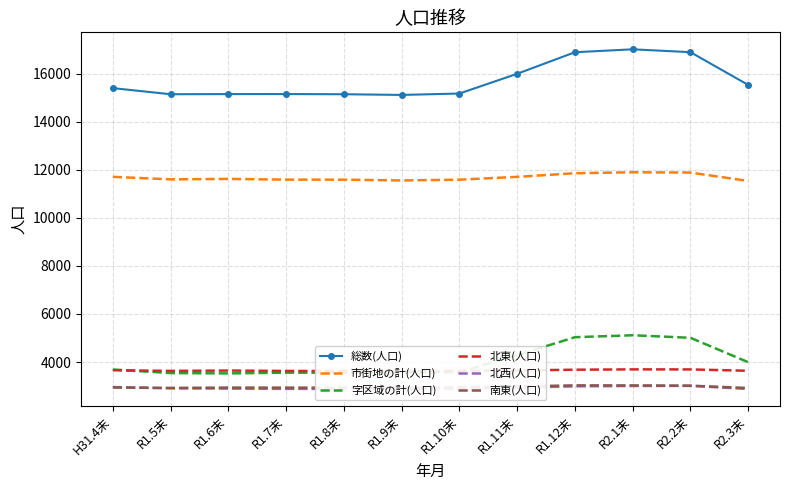

Reading left to right, extract all data points from this chart.

総数(人口): H31.4末=15393	R1.5末=15139	R1.6末=15145	R1.7末=15146	R1.8末=15139	R1.9末=15110	R1.10末=15168	R1.11末=15989	R1.12末=16886	R2.1末=17007	R2.2末=16888	R2.3末=15525
市街地の計(人口): H31.4末=11703	R1.5末=11598	R1.6末=11617	R1.7末=11587	R1.8末=11585	R1.9末=11553	R1.10末=11585	R1.11末=11702	R1.12末=11853	R2.1末=11893	R2.2末=11880	R2.3末=11532
字区域の計(人口): H31.4末=3690	R1.5末=3541	R1.6末=3528	R1.7末=3559	R1.8末=3554	R1.9末=3557	R1.10末=3583	R1.11末=4287	R1.12末=5033	R2.1末=5114	R2.2末=5008	R2.3末=3993
北東(人口): H31.4末=3658	R1.5末=3632	R1.6末=3646	R1.7末=3630	R1.8末=3627	R1.9末=3614	R1.10末=3633	R1.11末=3651	R1.12末=3681	R2.1末=3695	R2.2末=3693	R2.3末=3637
北西(人口): H31.4末=2959	R1.5末=2905	R1.6末=2895	R1.7末=2884	R1.8末=2883	R1.9末=2879	R1.10末=2878	R1.11末=2934	R1.12末=2989	R2.1末=3004	R2.2末=3009	R2.3末=2879
南東(人口): H31.4末=2942	R1.5末=2924	R1.6末=2937	R1.7末=2935	R1.8末=2934	R1.9末=2934	R1.10末=2943	R1.11末=2983	R1.12末=3030	R2.1末=3027	R2.2末=3017	R2.3末=2920